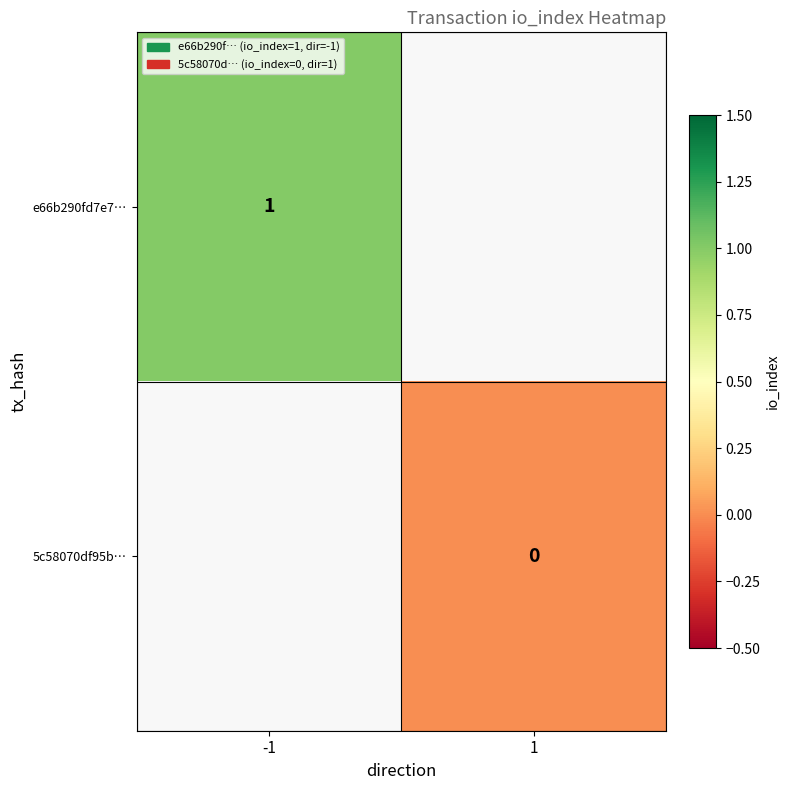

At how many categories does at least one series exceed 0?

1